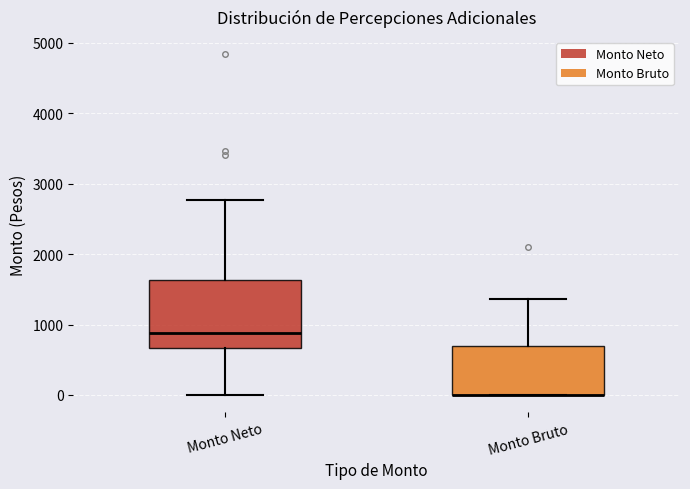

Where does the median line of the box for Monto Neto sit on the y-axis? The values are not printed on the chart, so give them approximately, as read against the axis.

900